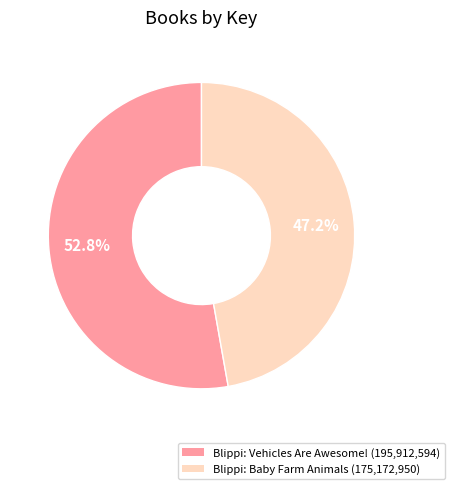

How many segments does this pie chart have?

2